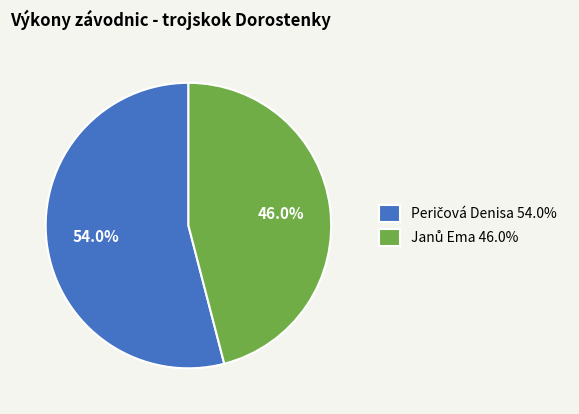

Does any single category account for the majority?

Yes